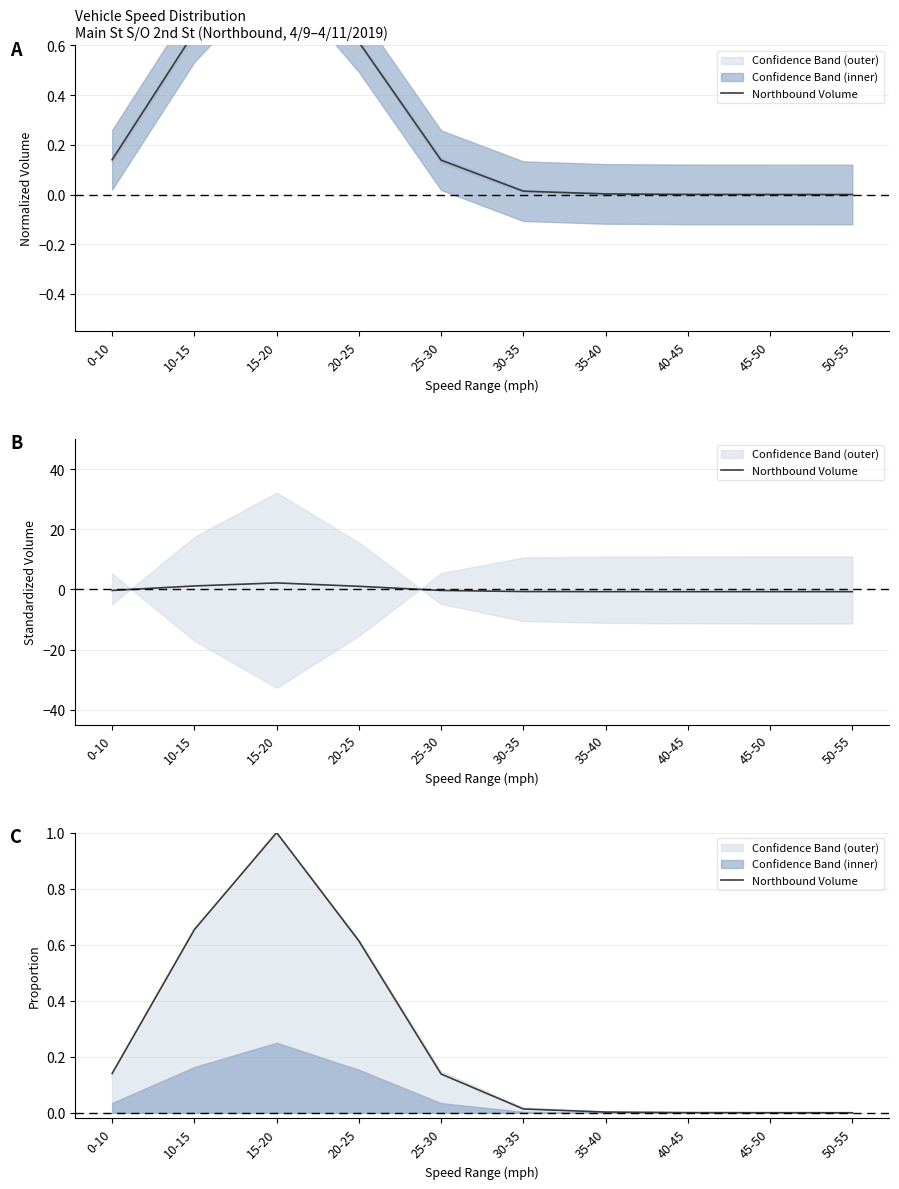

How many series are shown in this chart?

1